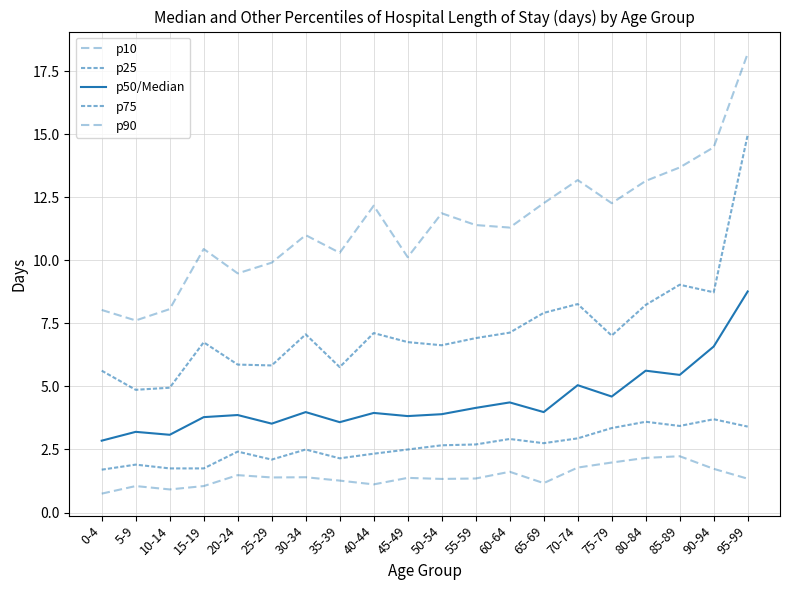

What is the total value across all series at 85-89?

33.8